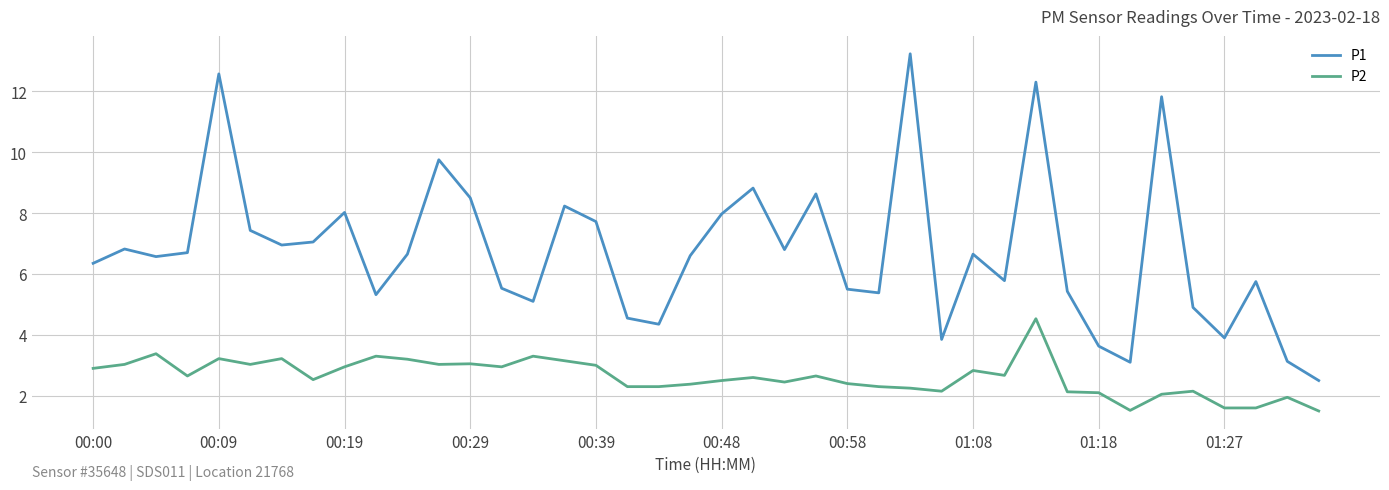

Rank the series by their average value, from lowest to highest.

P2, P1